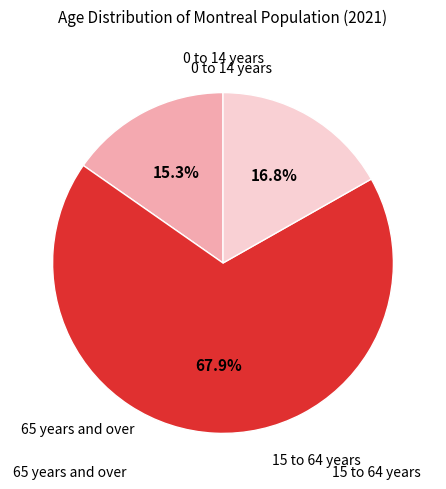

Is there a majority slice in this chart?

Yes